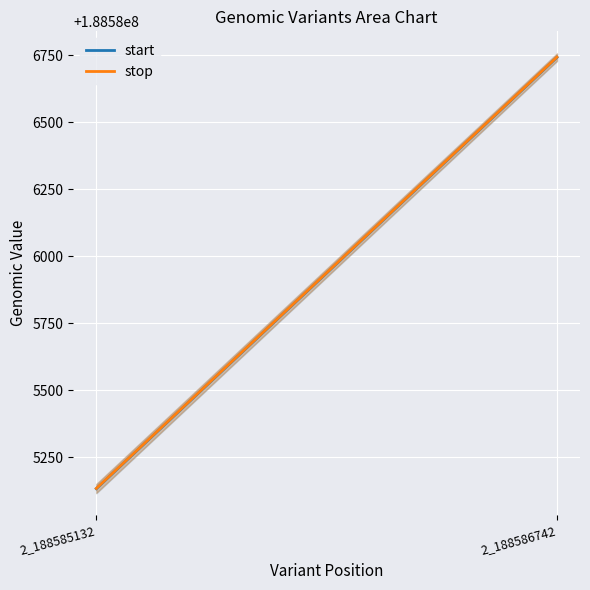

Read the stop value at 2_188585132.

188585133